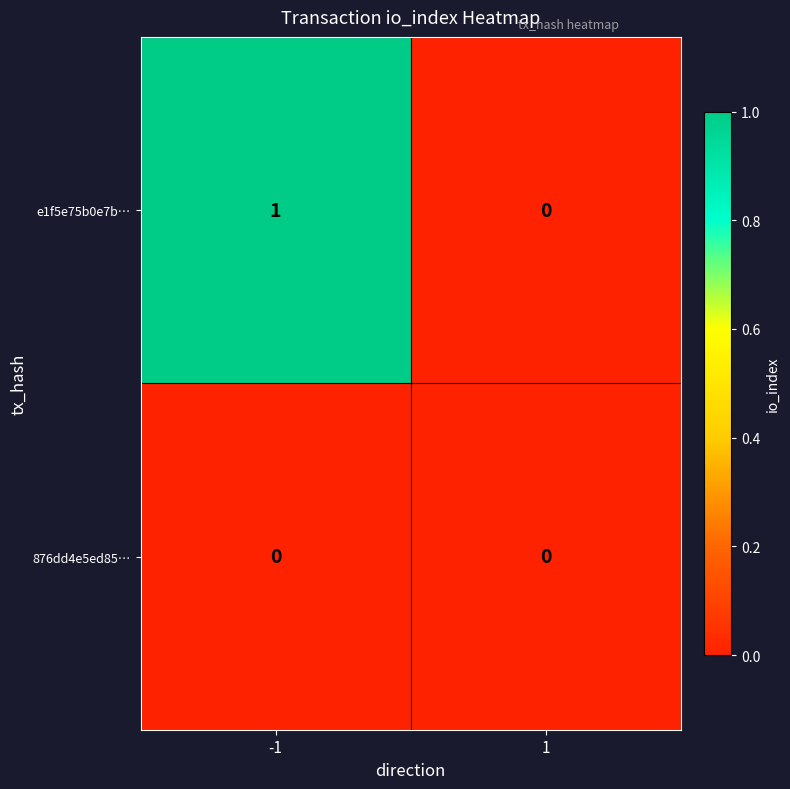

Which series changed the most between -1 and 1?

e1f5e75b0e7b…